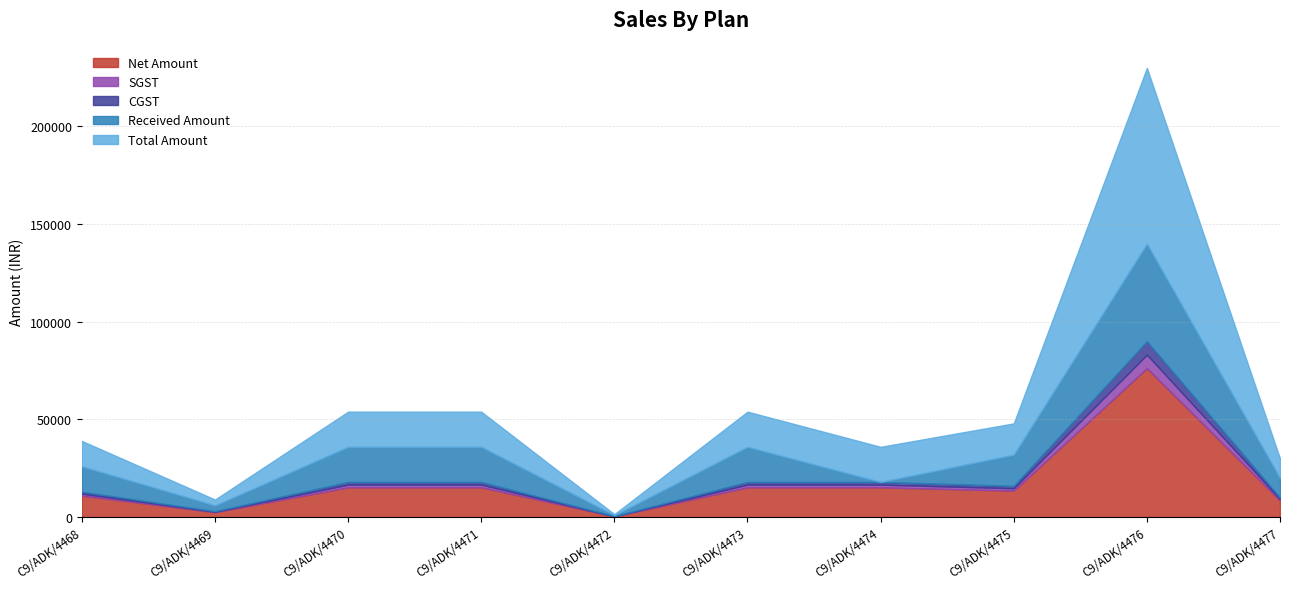

How many lines are shown in the chart?

5